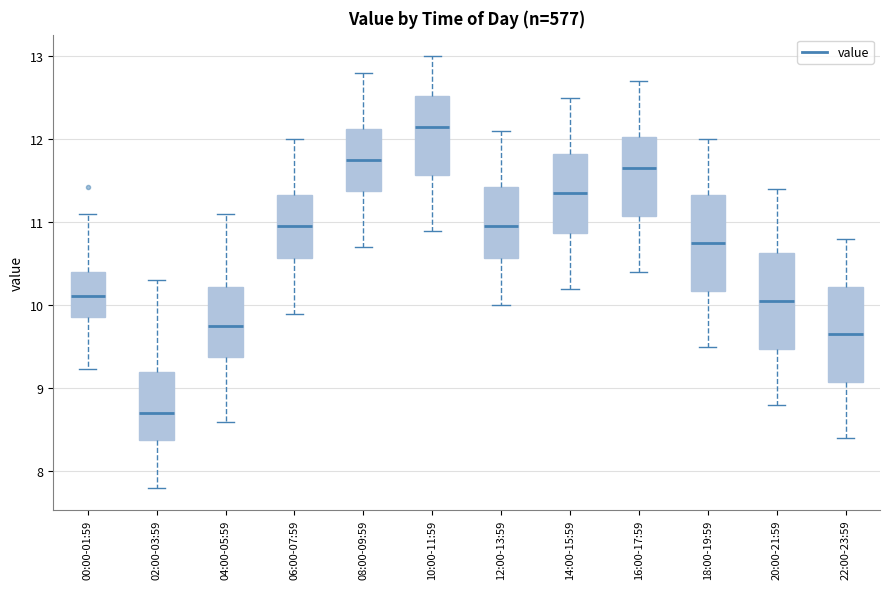

Reading left to right, read every box against the y-axis: the position of its median line, the range the box covers, and the ends of its whiskers. The values are not printed on the chart, so give them approximately, as read against the axis.

00:00-01:59: median 10.1, box 9.9 to 10.4, whiskers 9.2 to 11.1
02:00-03:59: median 8.7, box 8.4 to 9.2, whiskers 7.8 to 10.3
04:00-05:59: median 9.8, box 9.4 to 10.2, whiskers 8.6 to 11.1
06:00-07:59: median 11.0, box 10.6 to 11.3, whiskers 9.9 to 12.0
08:00-09:59: median 11.8, box 11.4 to 12.1, whiskers 10.7 to 12.8
10:00-11:59: median 12.2, box 11.6 to 12.5, whiskers 10.9 to 13.0
12:00-13:59: median 11.0, box 10.6 to 11.4, whiskers 10.0 to 12.1
14:00-15:59: median 11.4, box 10.9 to 11.8, whiskers 10.2 to 12.5
16:00-17:59: median 11.7, box 11.1 to 12.0, whiskers 10.4 to 12.7
18:00-19:59: median 10.8, box 10.2 to 11.3, whiskers 9.5 to 12.0
20:00-21:59: median 10.1, box 9.5 to 10.6, whiskers 8.8 to 11.4
22:00-23:59: median 9.7, box 9.1 to 10.2, whiskers 8.4 to 10.8